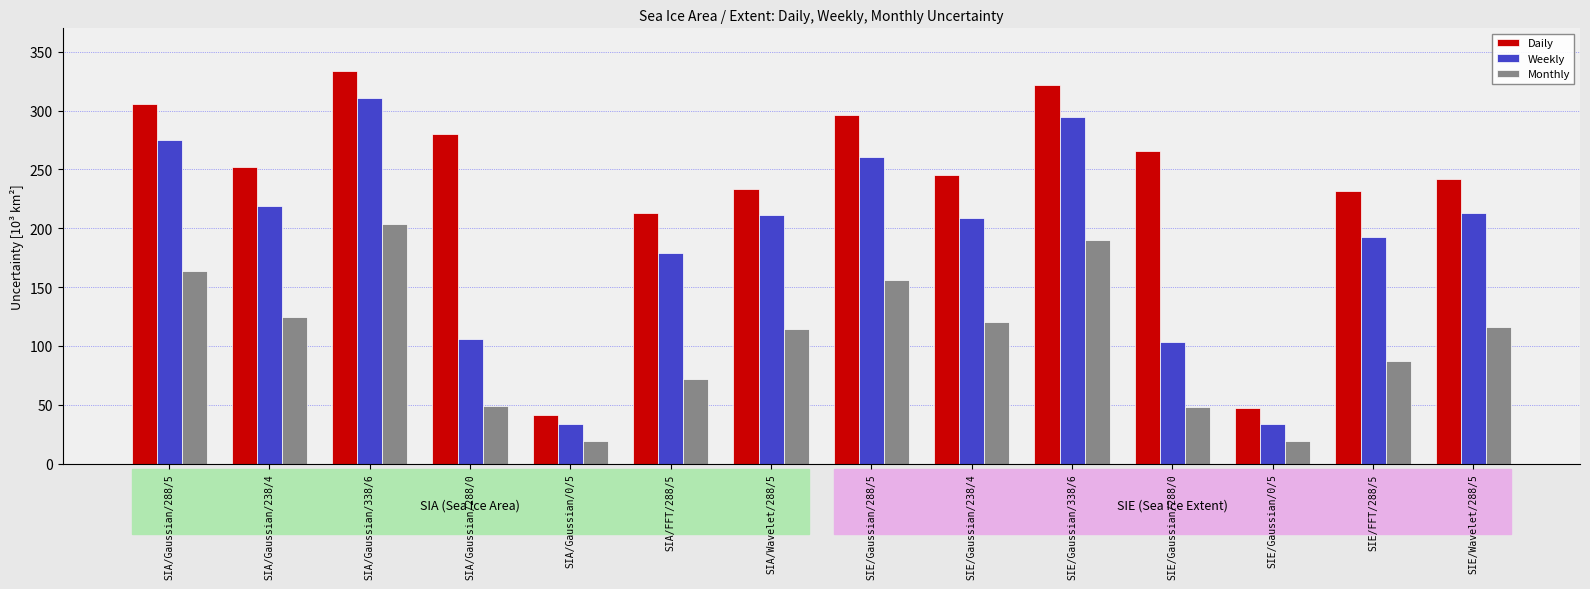

Which series changed the most between SIA/Wavelet/288/5 and SIE/Gaussian/288/5?

Daily